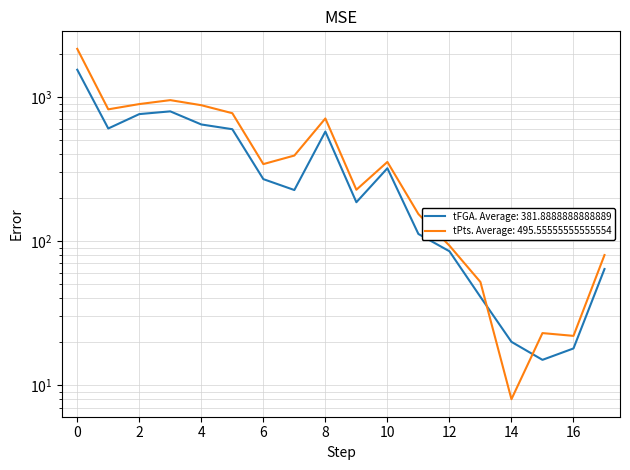

How many interior local peaks does the tFGA series have?

3